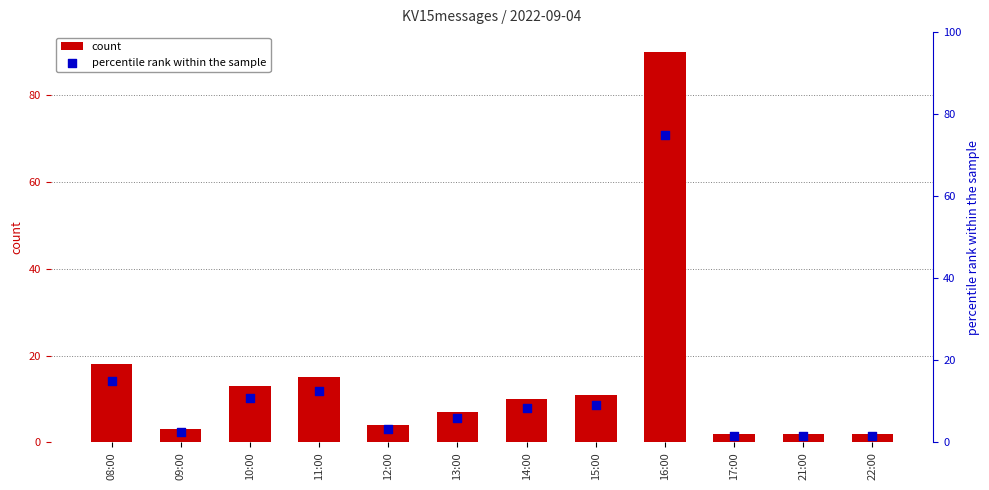

Is the value of count at 16:00 greater than the value of percentile rank within the sample at 16:00?

Yes